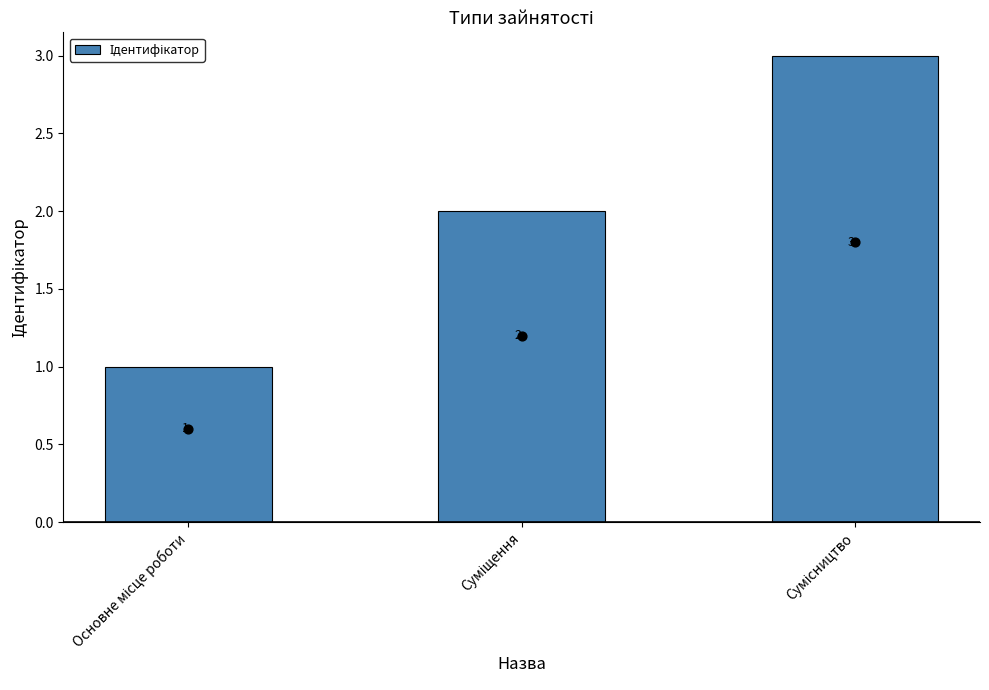

Approximately how many times larger is the value at Основне місце роботи compared to Сумісництво?

0.3